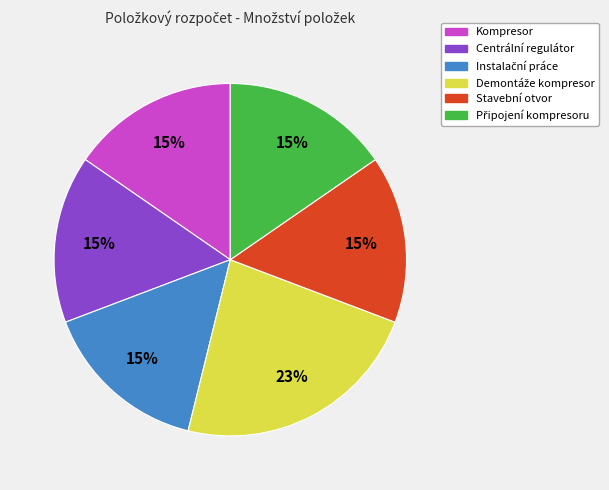

The Centrální regulátor slice represents 15% of the pie. True or false?

True